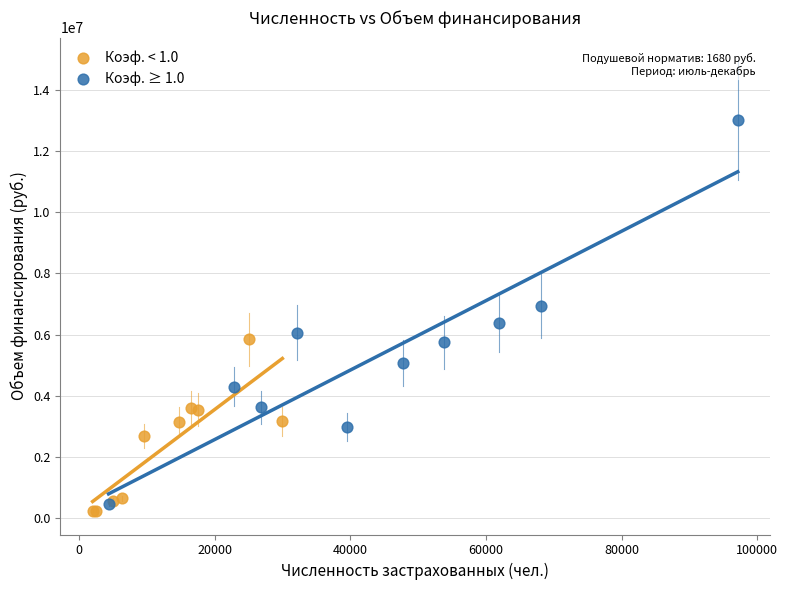

What are all the series names shown in the legend?

Коэф. < 1.0, Коэф. ≥ 1.0